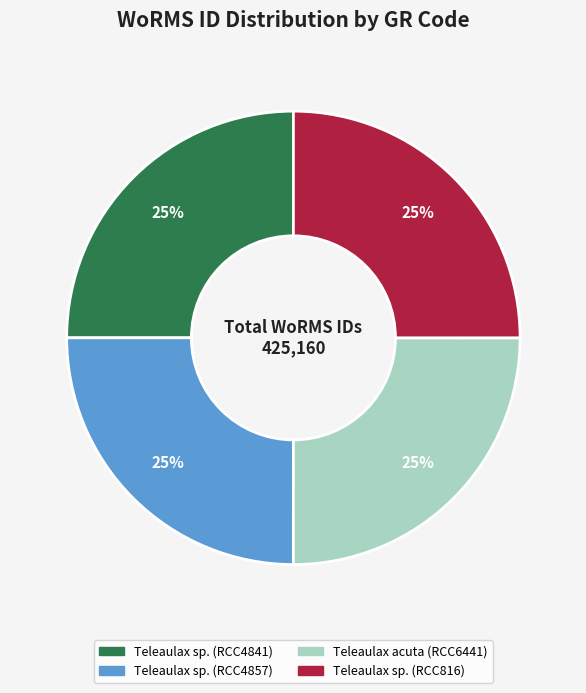

How many segments does this pie chart have?

4